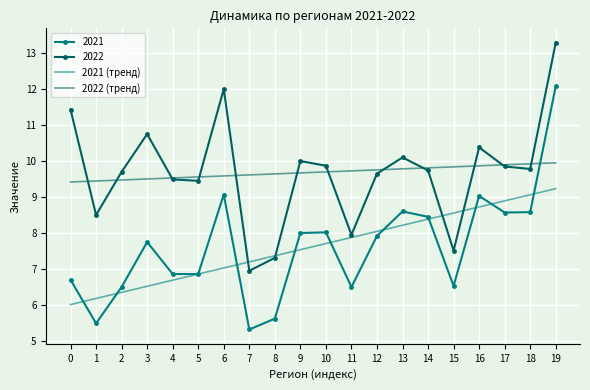

True or false: 2022 (тренд) and 2021 (тренд) cross at least once.

False